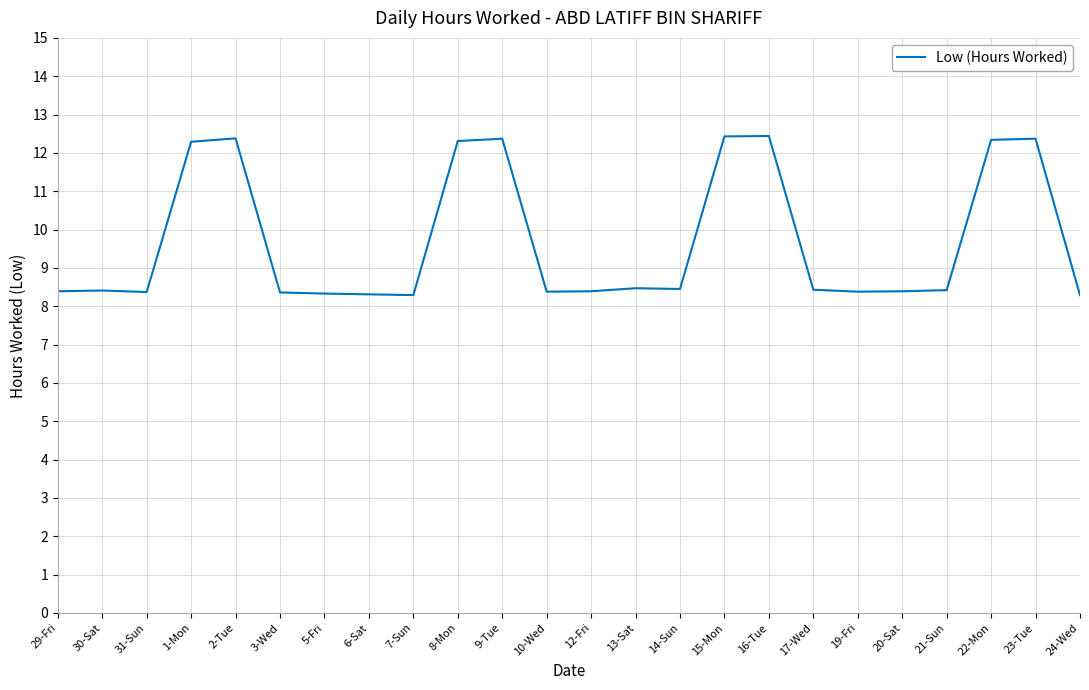

What position from the left is 30-Sat?

2